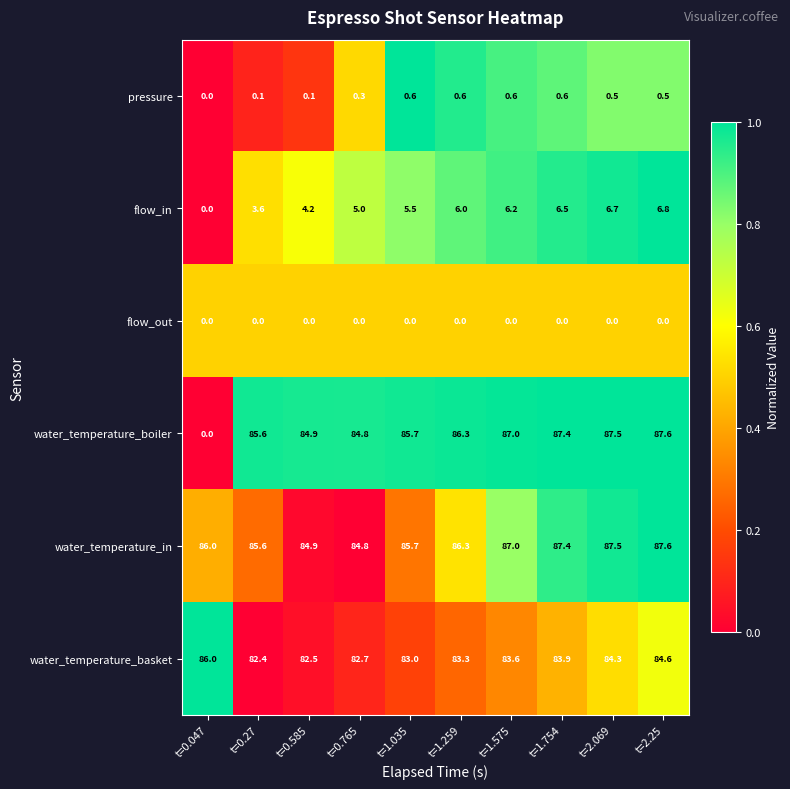

What is the difference between the second highest and second lowest values in the flow_in series?

3.1